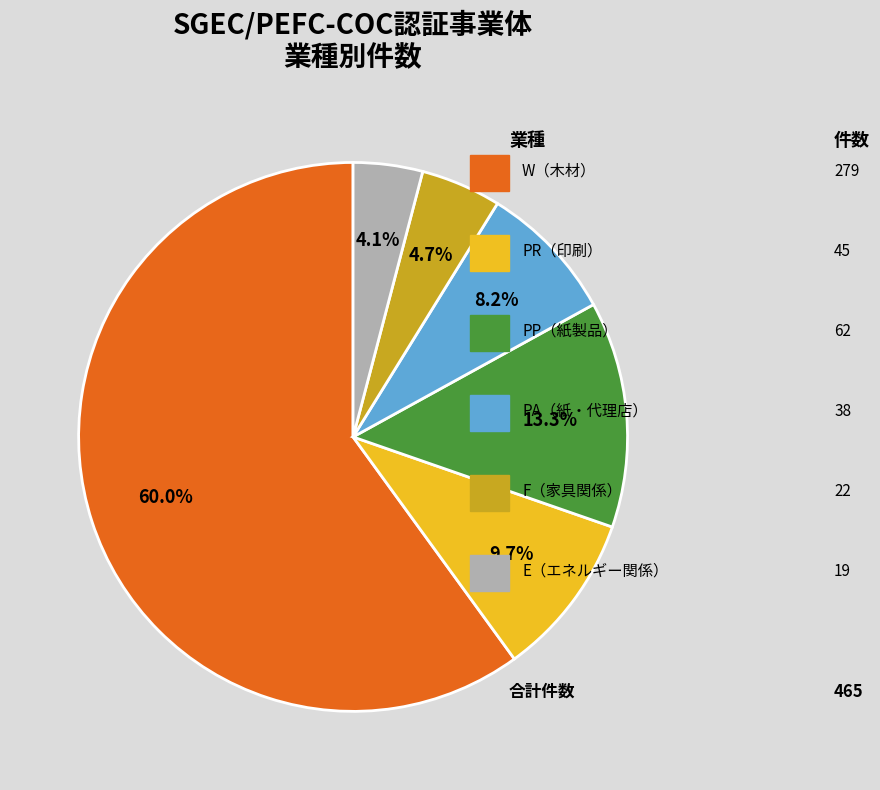

How many slices are in this pie chart?

6